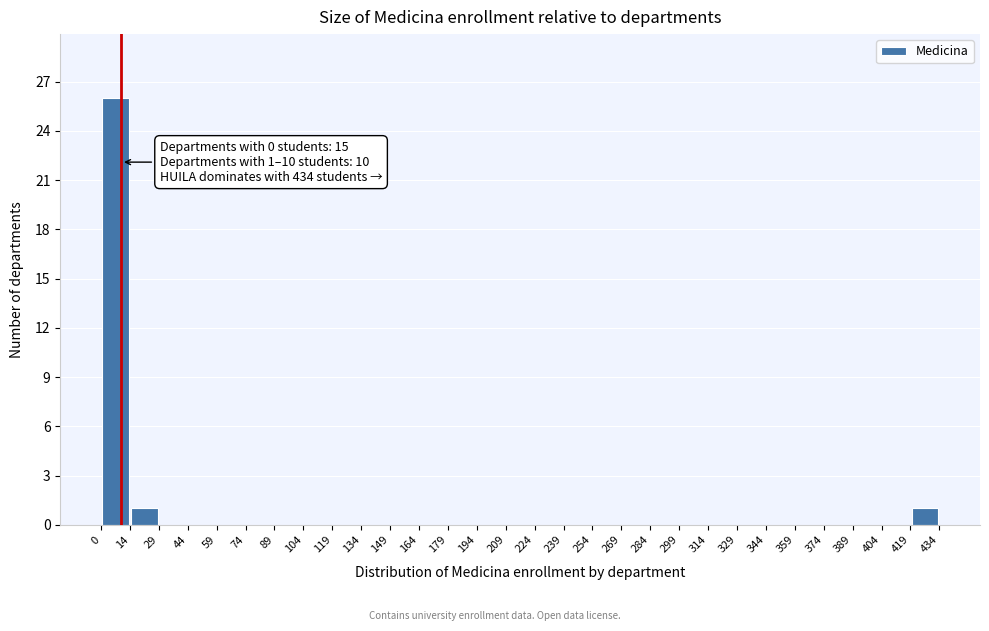

Over which range of the x-axis is the bar tallest?

0 to 14